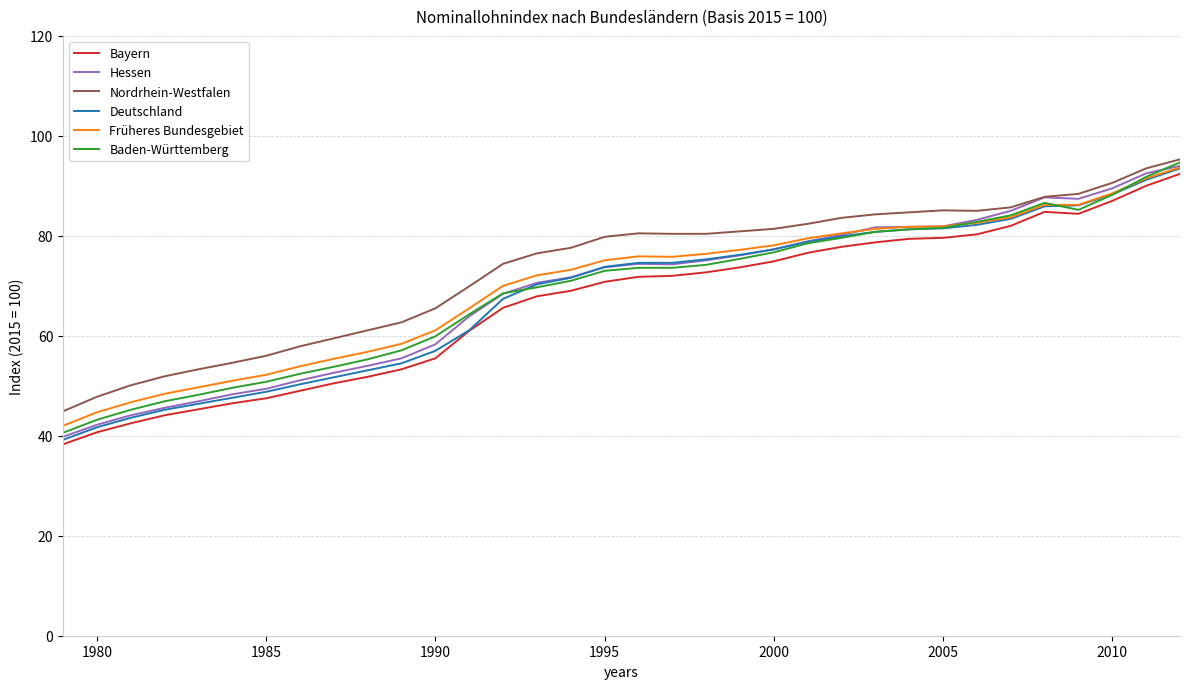

What are all the series names shown in the legend?

Bayern, Hessen, Nordrhein-Westfalen, Deutschland, Früheres Bundesgebiet, Baden-Württemberg